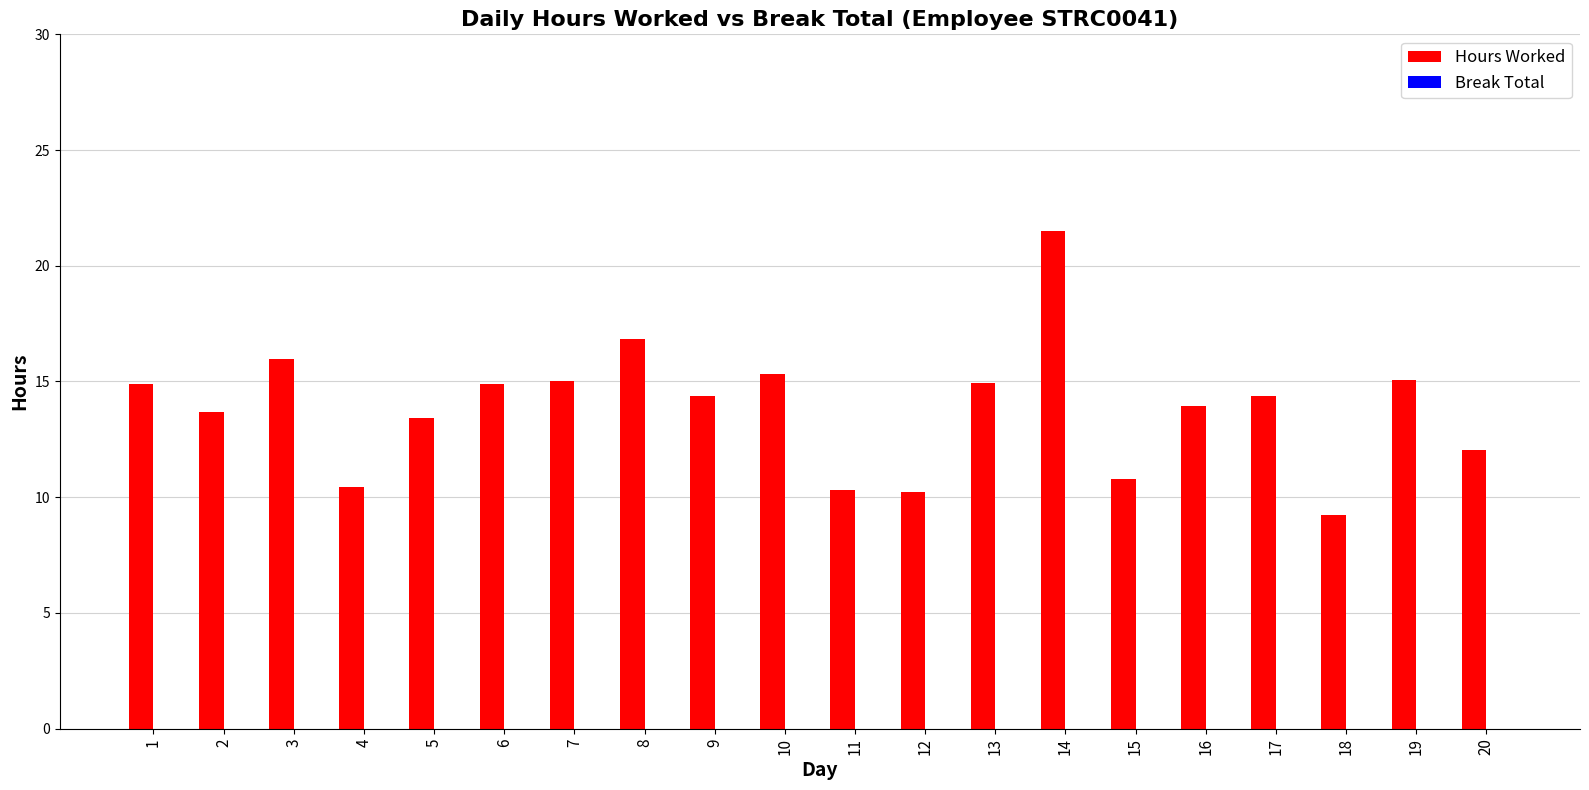

The chart shows a value of 7.9 at 19. True or false?

False